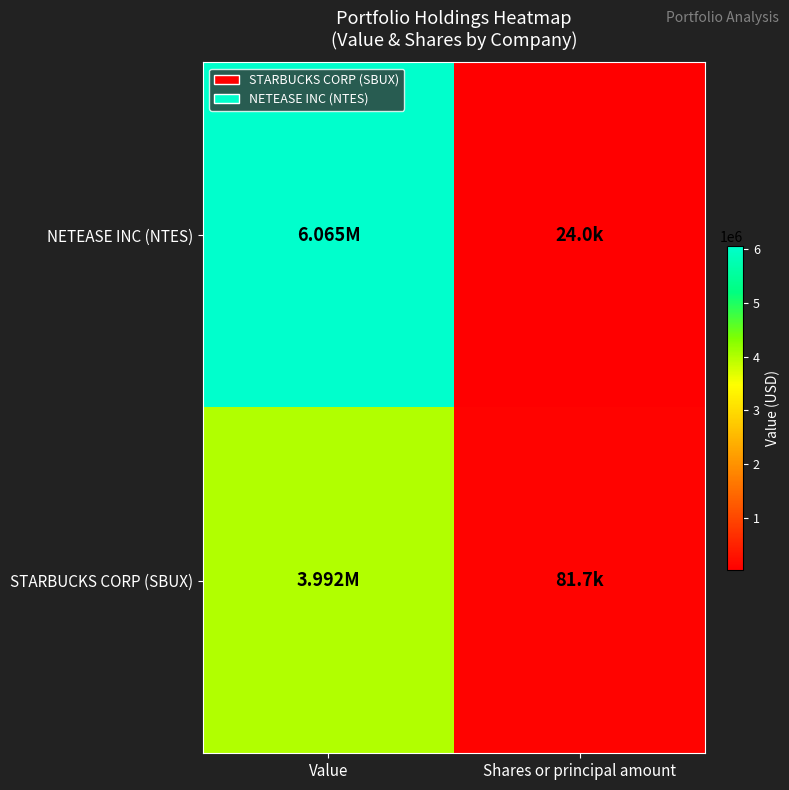

List the series in order of their overall mean, highest first.

NETEASE INC (NTES), STARBUCKS CORP (SBUX)